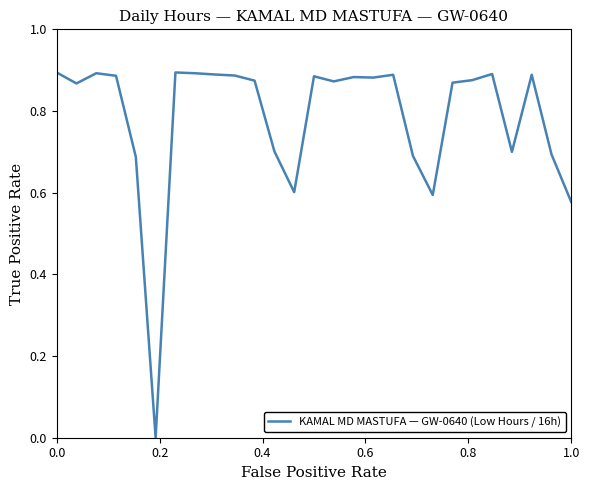

What is the sum of all values?

21.2